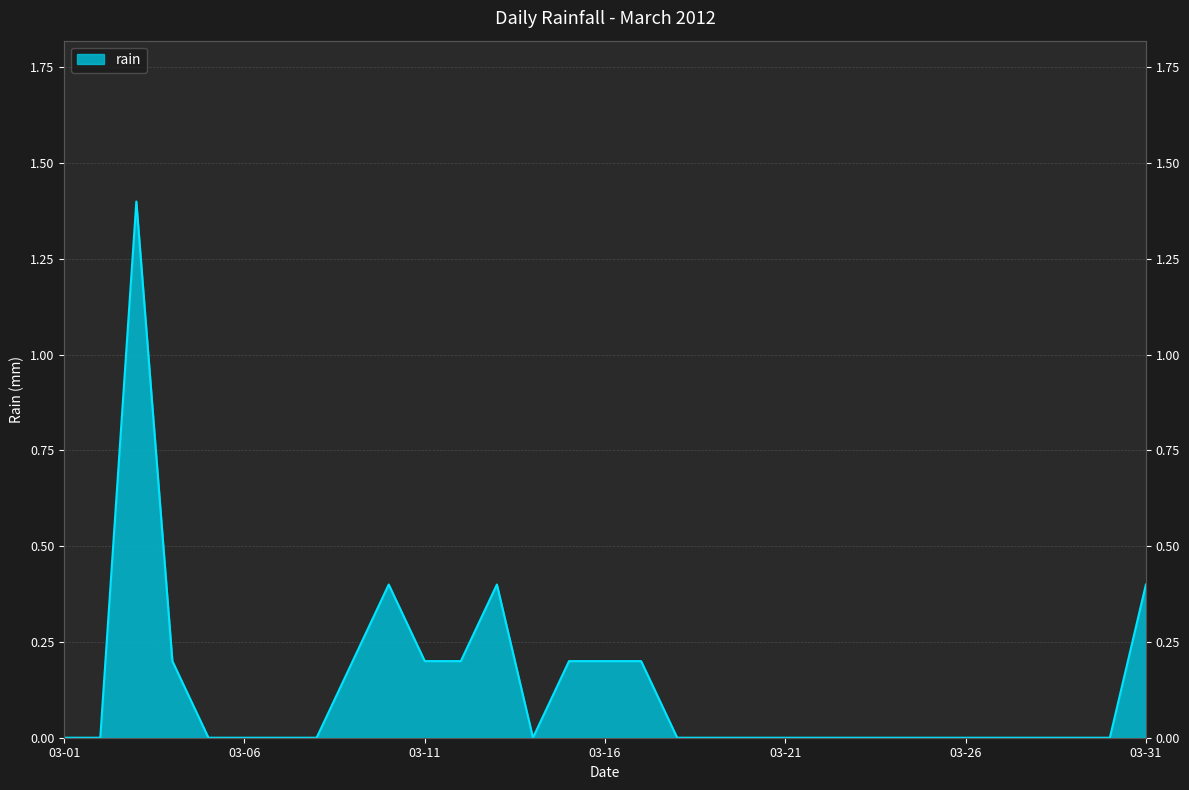

What is the difference between the second highest and second lowest values?

0.4